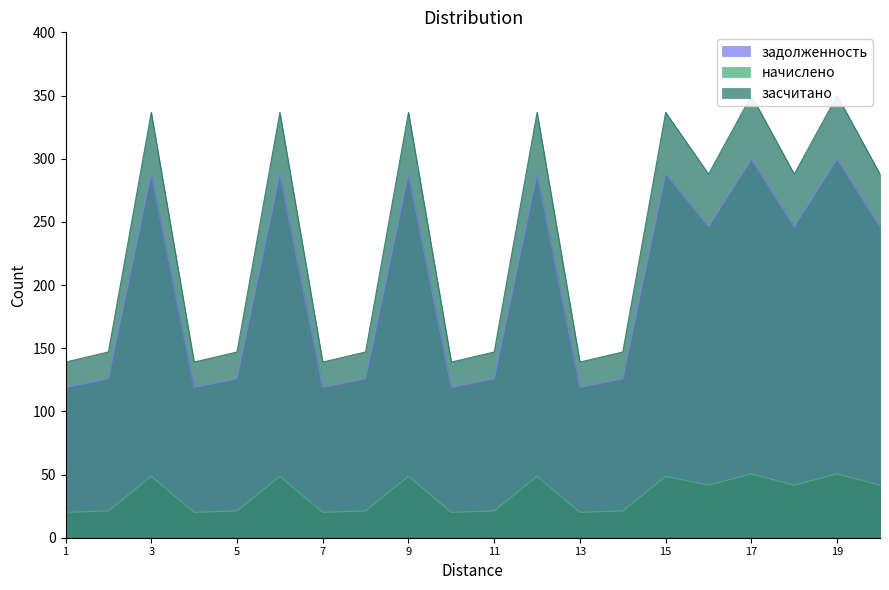

The начислено series shows 50.5 at 17. True or false?

True